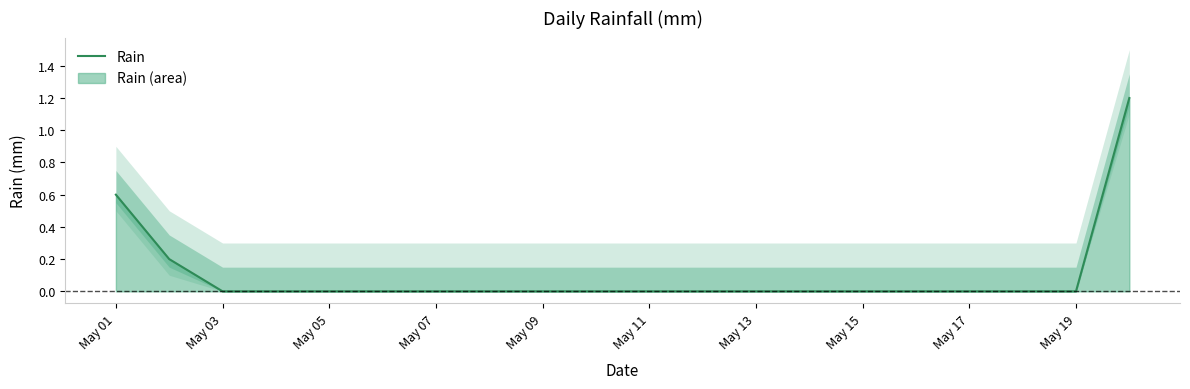

The value of Rain at May 13 is -0.7. True or false?

False